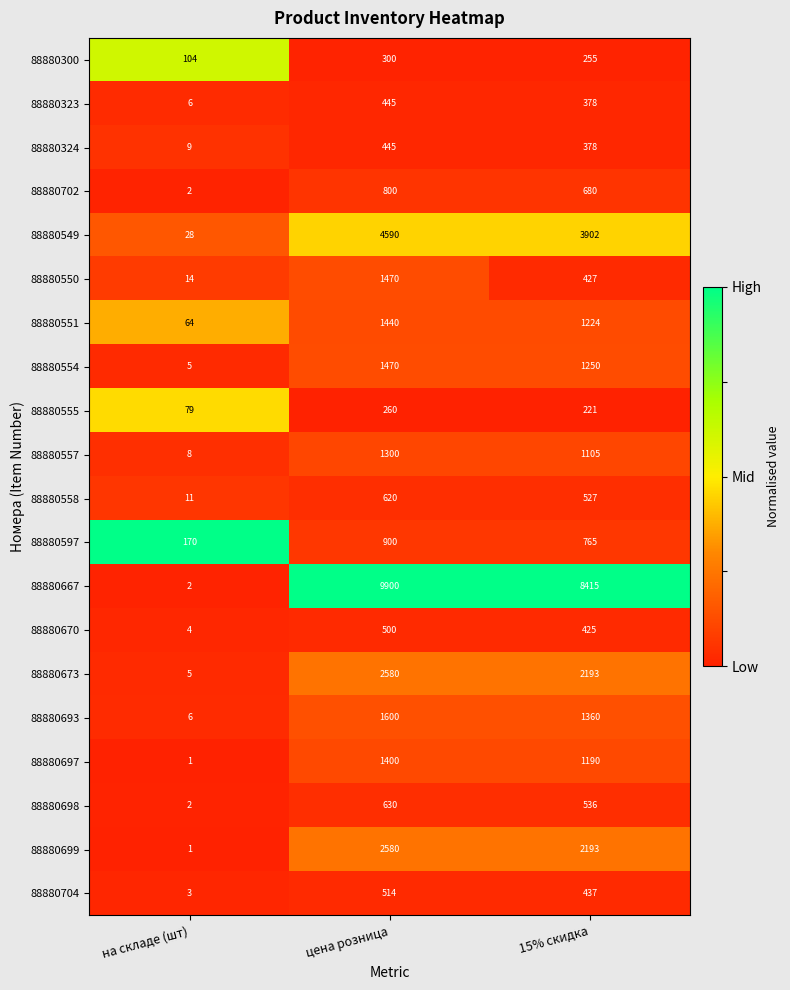

Is it true that 88880551 equals 439 at 15% скидка?

False